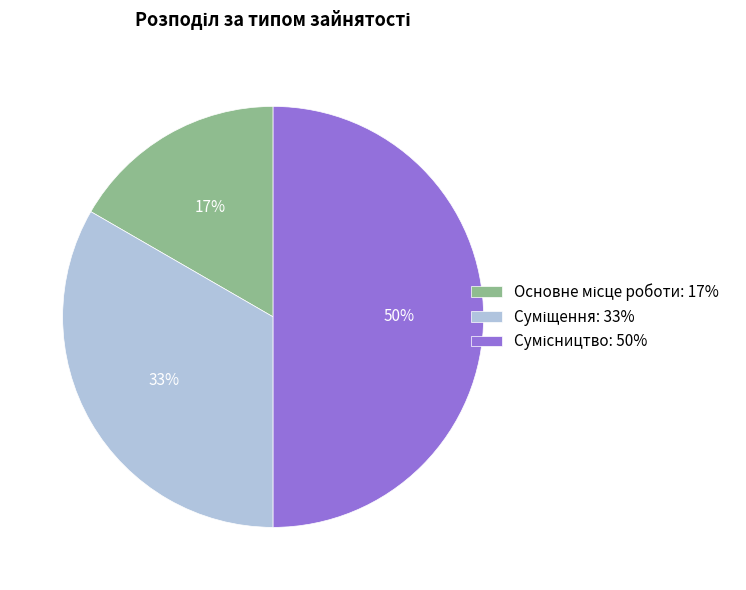

To the nearest percent, what is the difference between the largest and smallest slice percentages?

33%